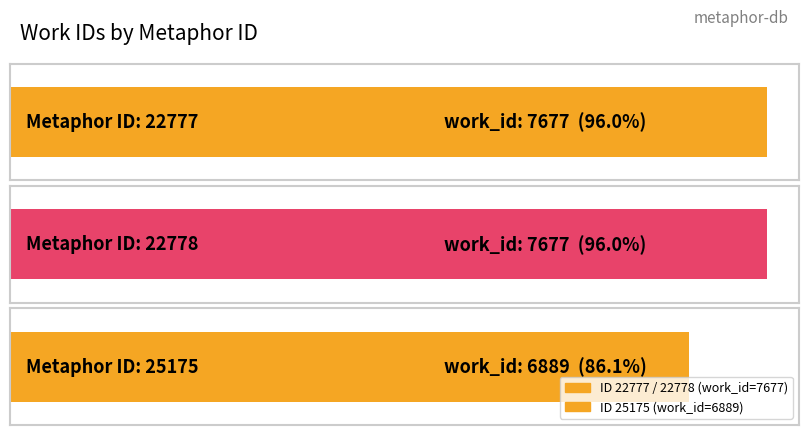

List the labels in order of value, largest first.

22777, 22778, 25175